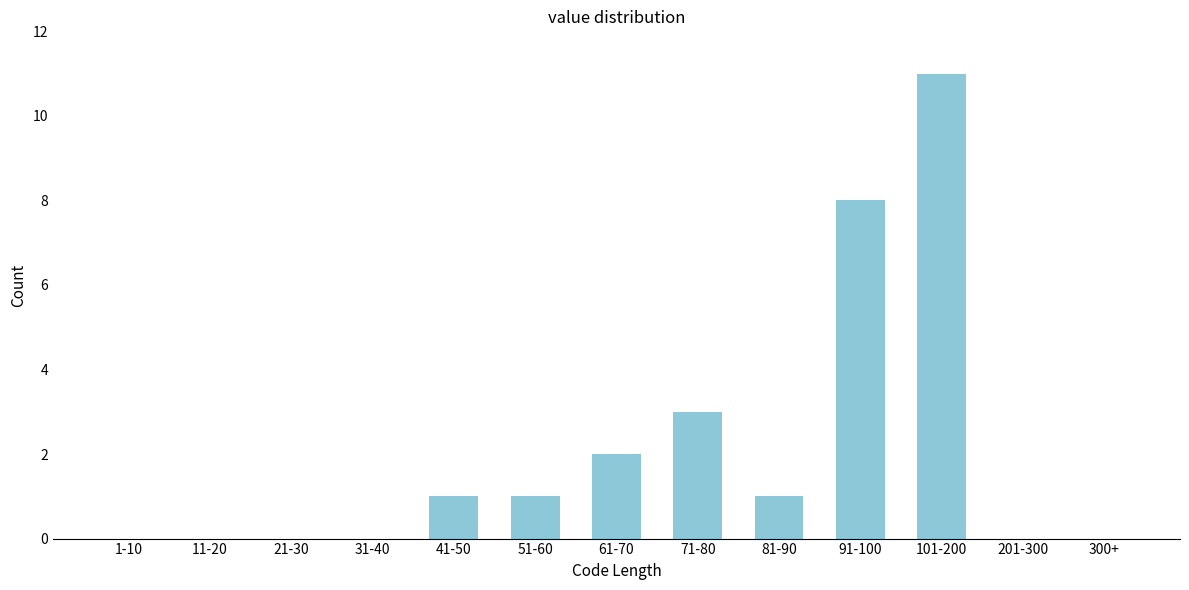

Reading left to right, what are all the values shown in this chart?

1-10=0	11-20=0	21-30=0	31-40=0	41-50=1	51-60=1	61-70=2	71-80=3	81-90=1	91-100=8	101-200=11	201-300=0	300+=0